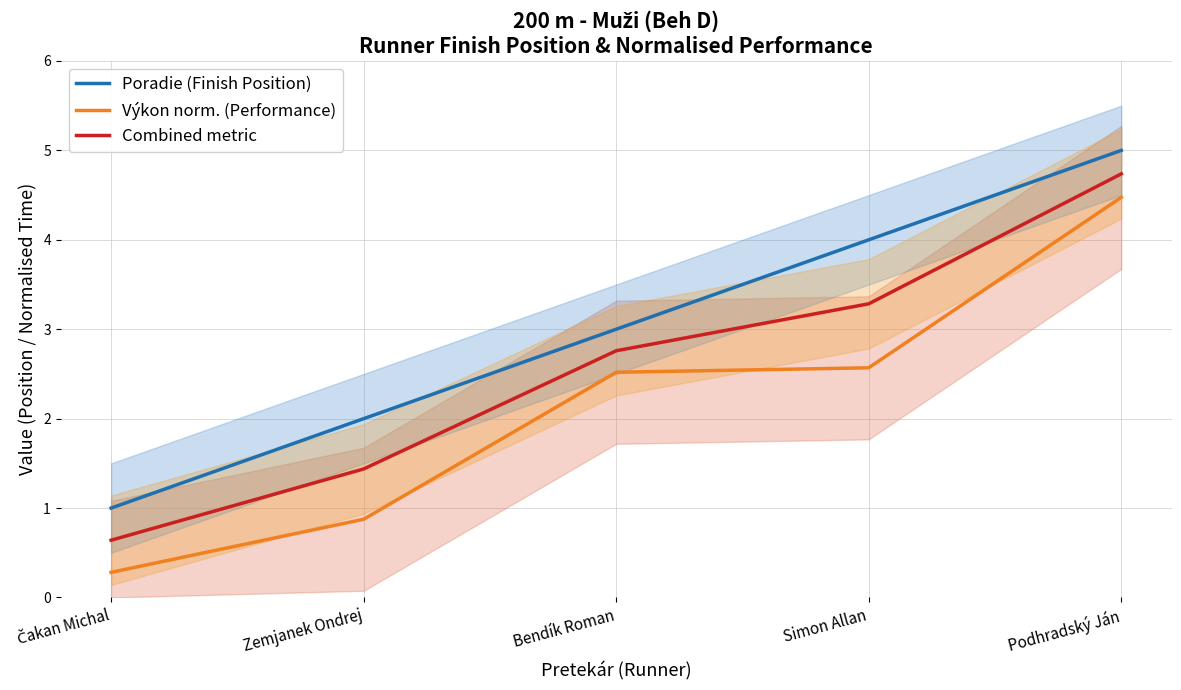

List the labels in order of Výkon norm. (Performance) value, largest first.

Podhradský Ján, Simon Allan, Bendík Roman, Zemjanek Ondrej, Čakan Michal